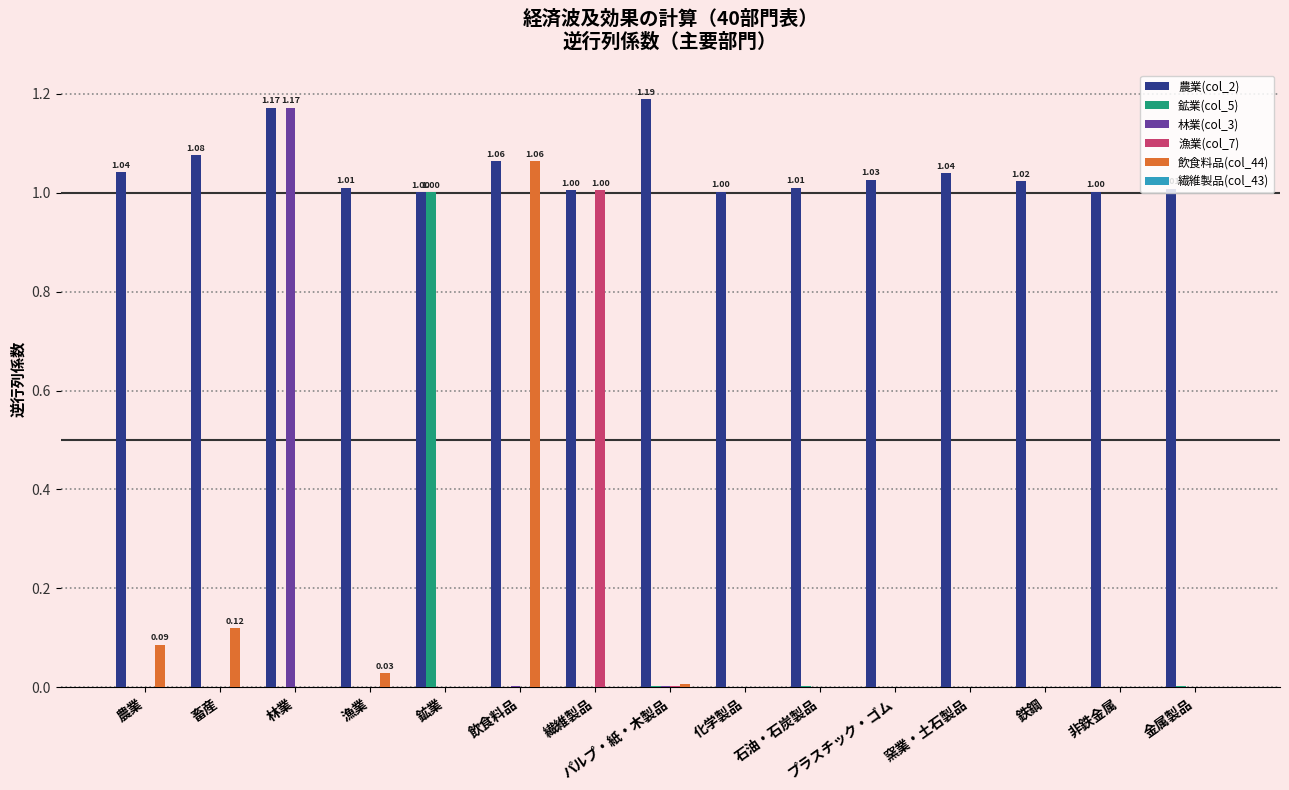

At which category is the sum across all series the highest?

林業